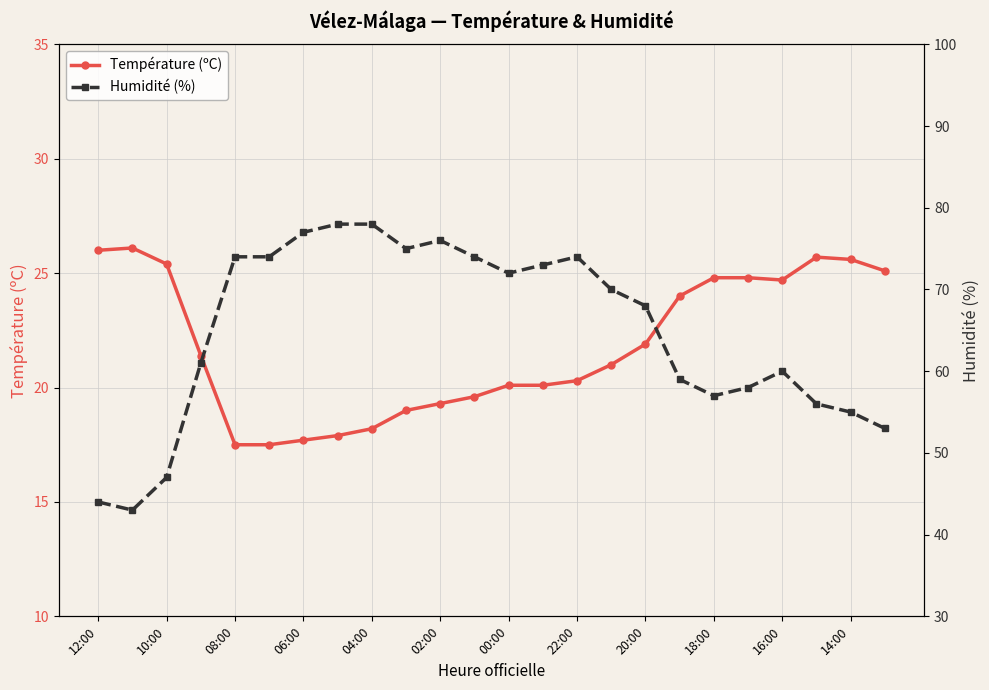

At how many categories does at least one series exceed 74?

5